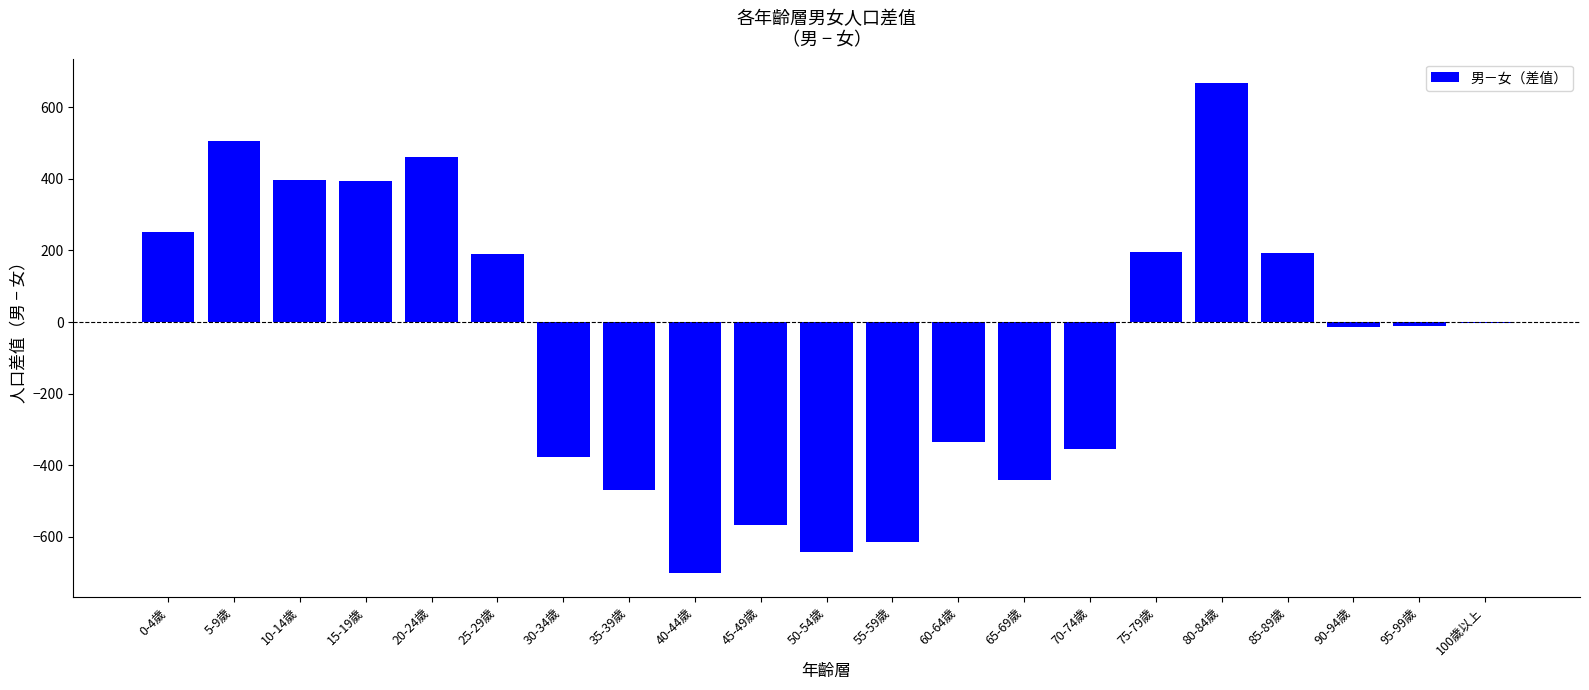

Where does the data first go above -11?

0-4歲